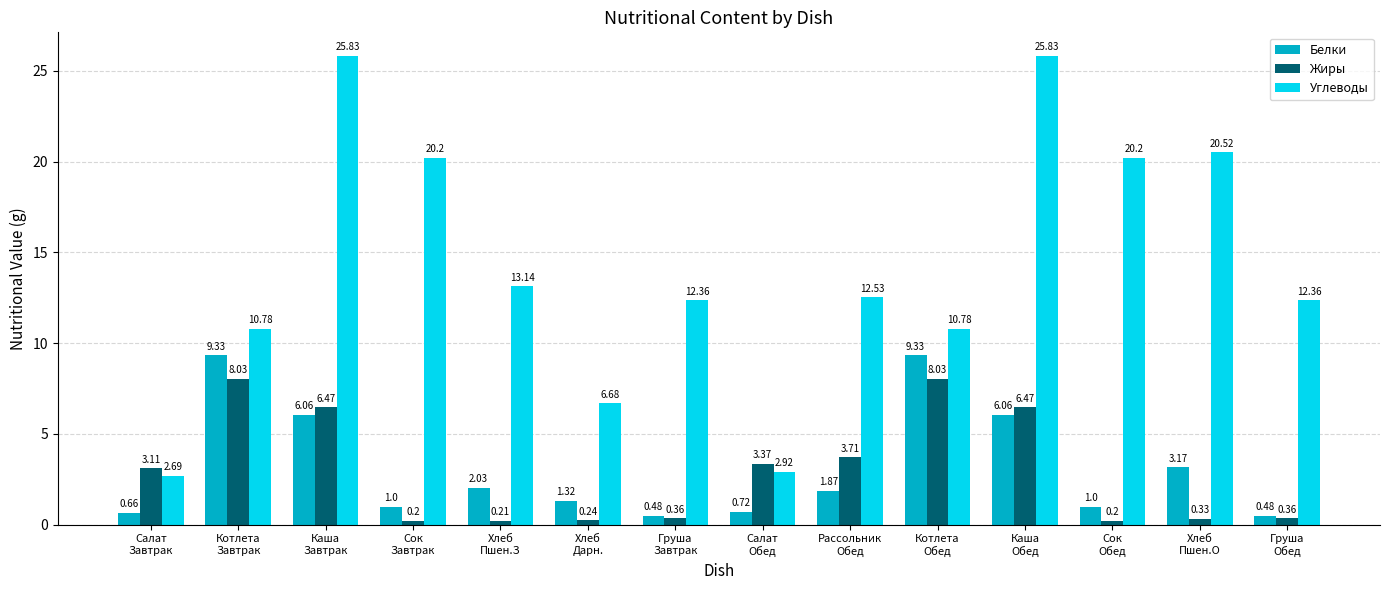

Is the value of Углеводы at Рассольник
Обед greater than the value of Белки at Каша
Завтрак?

Yes